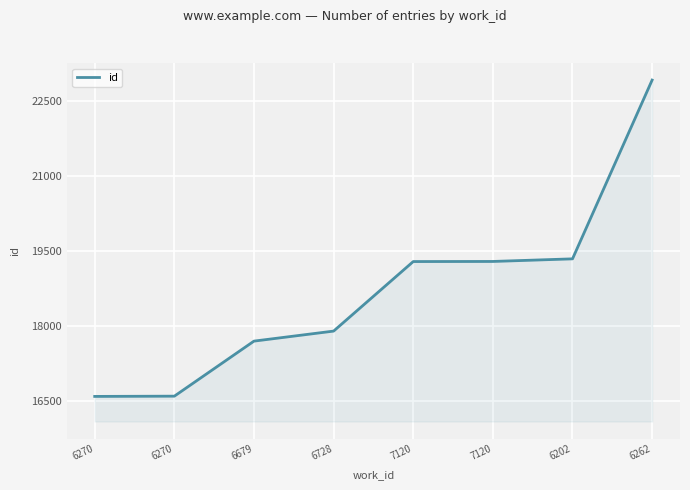

How many distinct data groups are displayed?

1